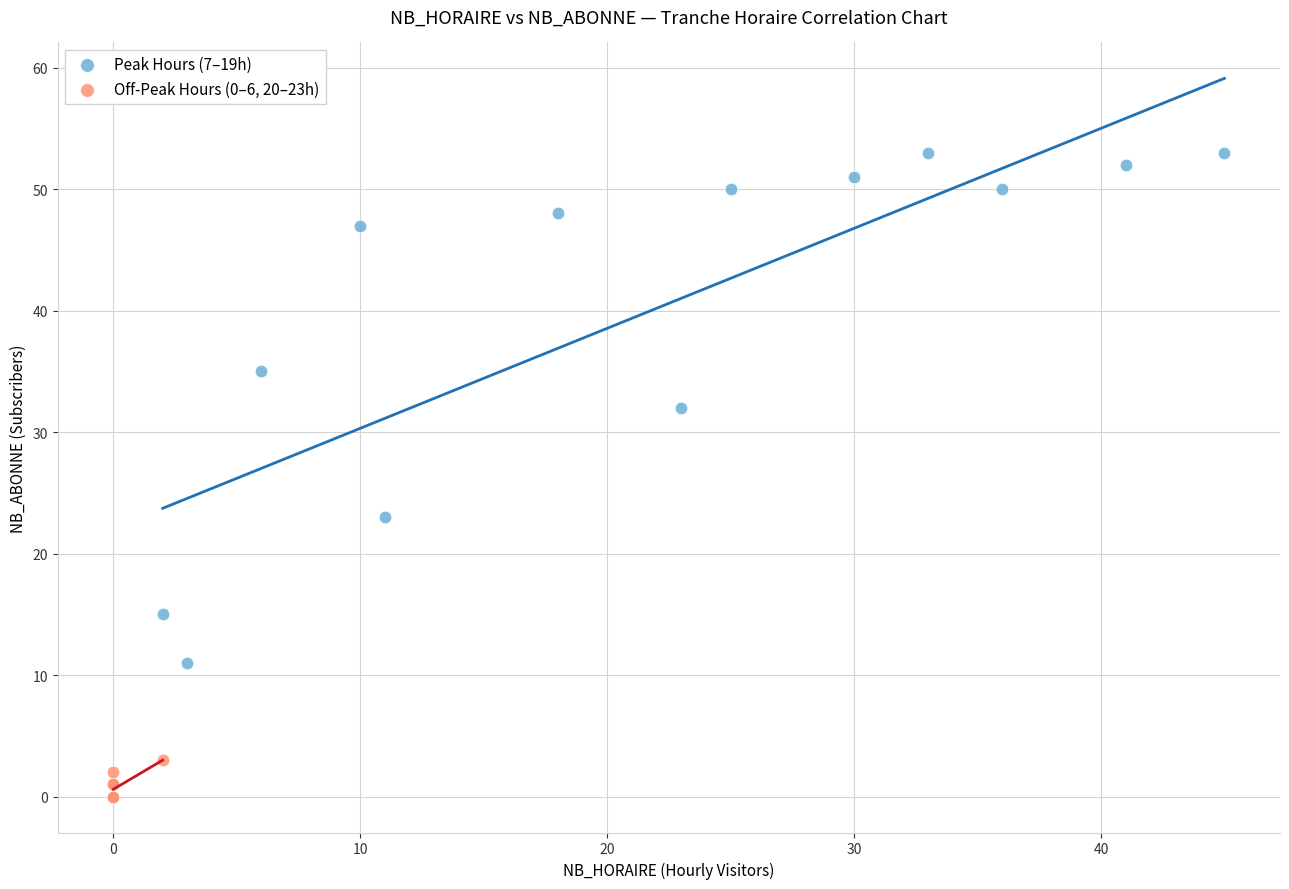

Which series reaches the maximum Y coordinate?

Peak Hours (7–19h)